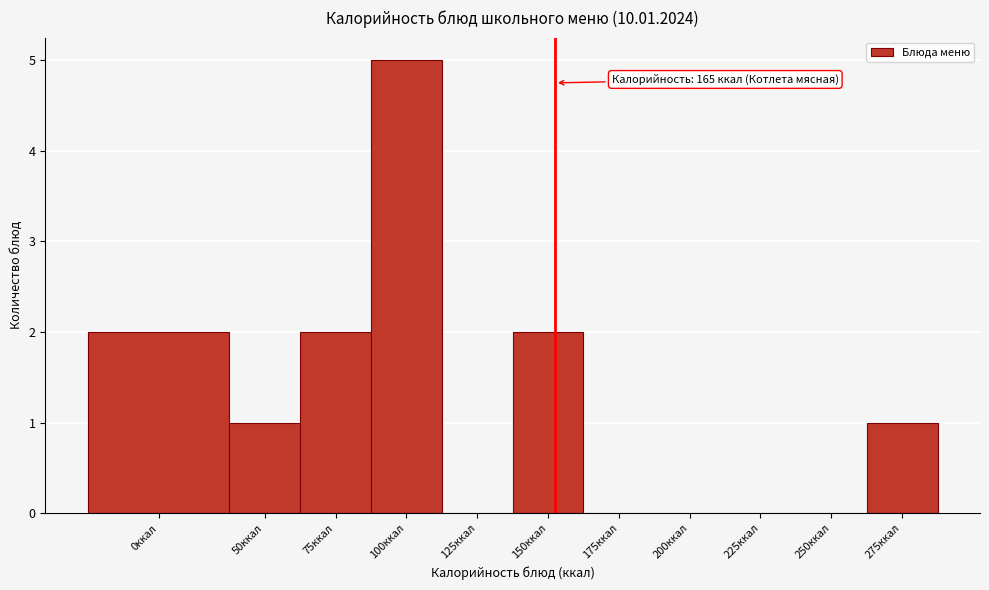

Reading left to right, extract all data points from this chart.

0ккал=2	50ккал=1	75ккал=2	100ккал=5	125ккал=0	150ккал=2	175ккал=0	200ккал=0	225ккал=0	250ккал=0	275ккал=1